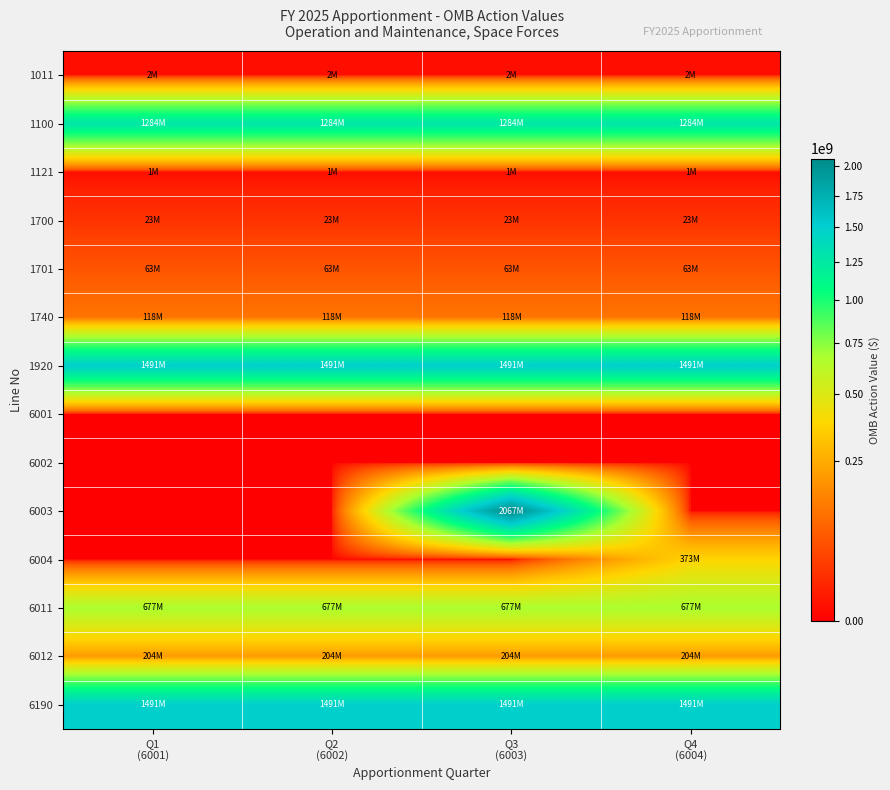

Which label corresponds to the smallest value in the chart?

Q1
(6001)